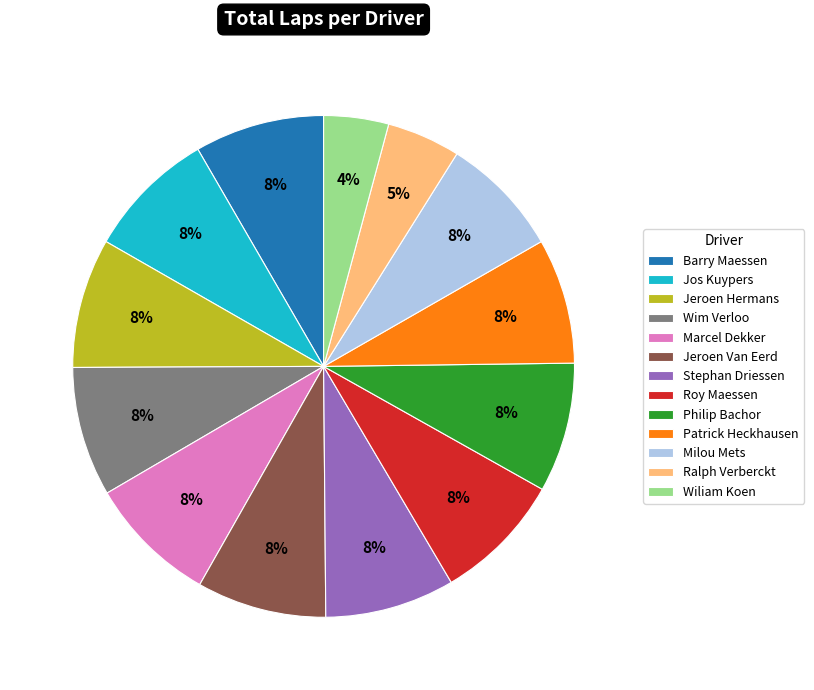

Is it true that Jeroen Van Eerd is 8% of the pie?

True